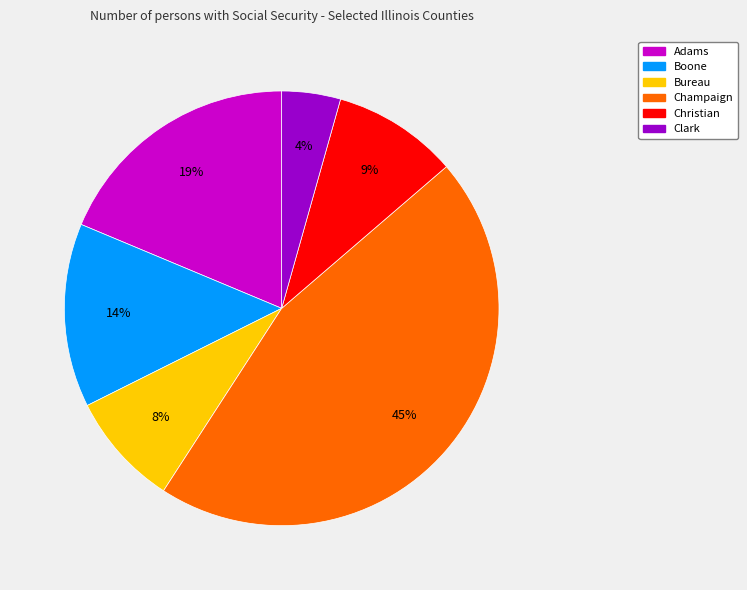

Which category has the biggest portion of the pie?

Champaign